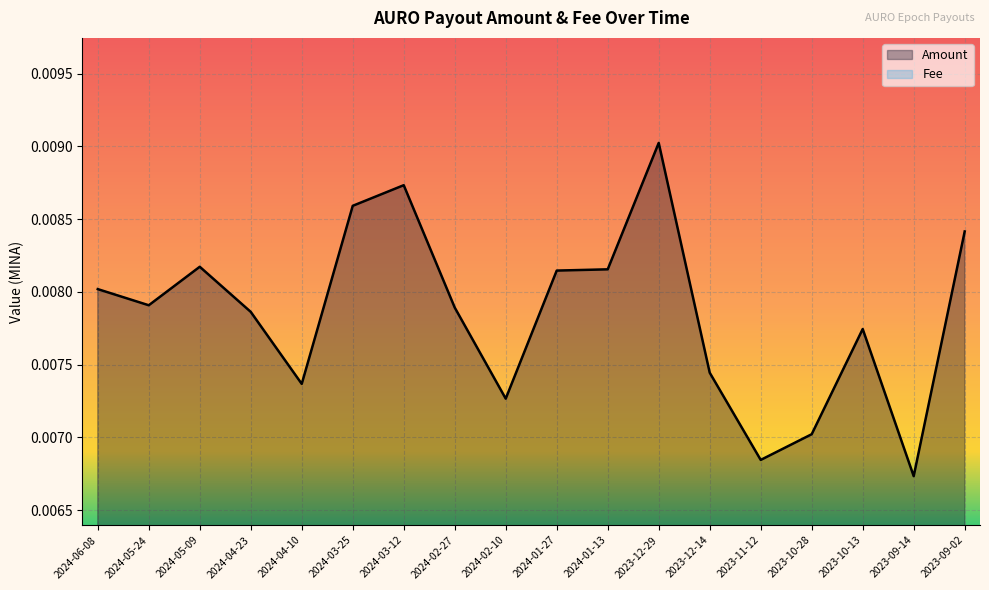

Where is the first local maximum?

2024-05-09